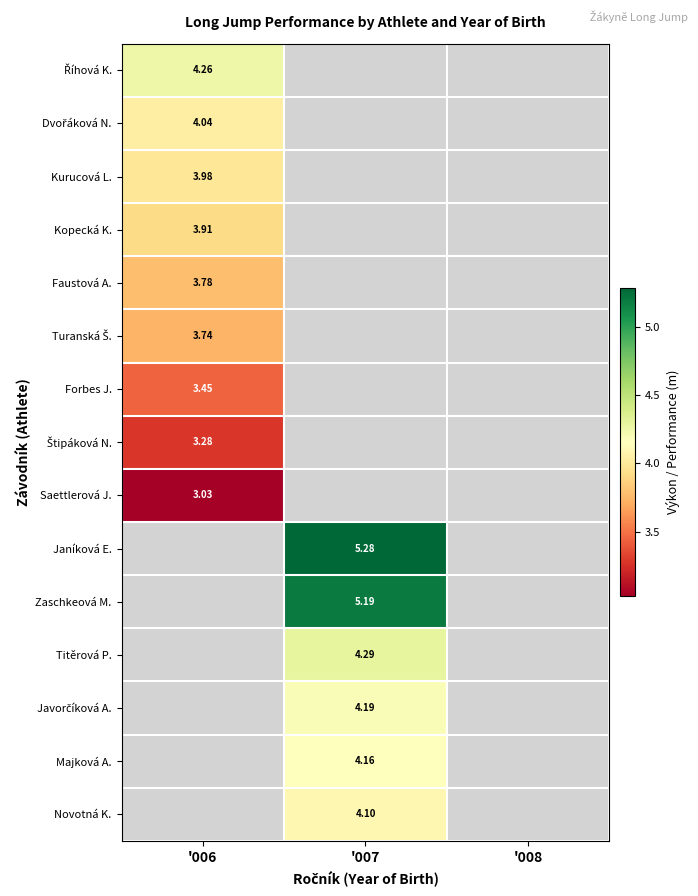

At which label does Saettlerová J. reach its peak?

'006